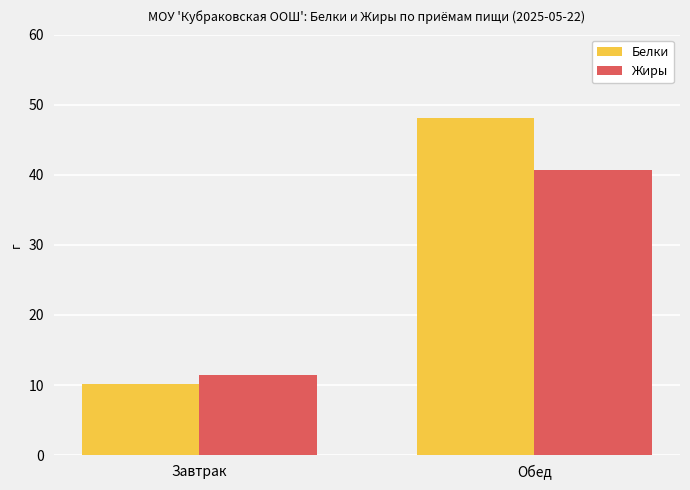

Reading left to right, extract all data points from this chart.

Белки: 10.1	48.1
Жиры: 11.4	40.7